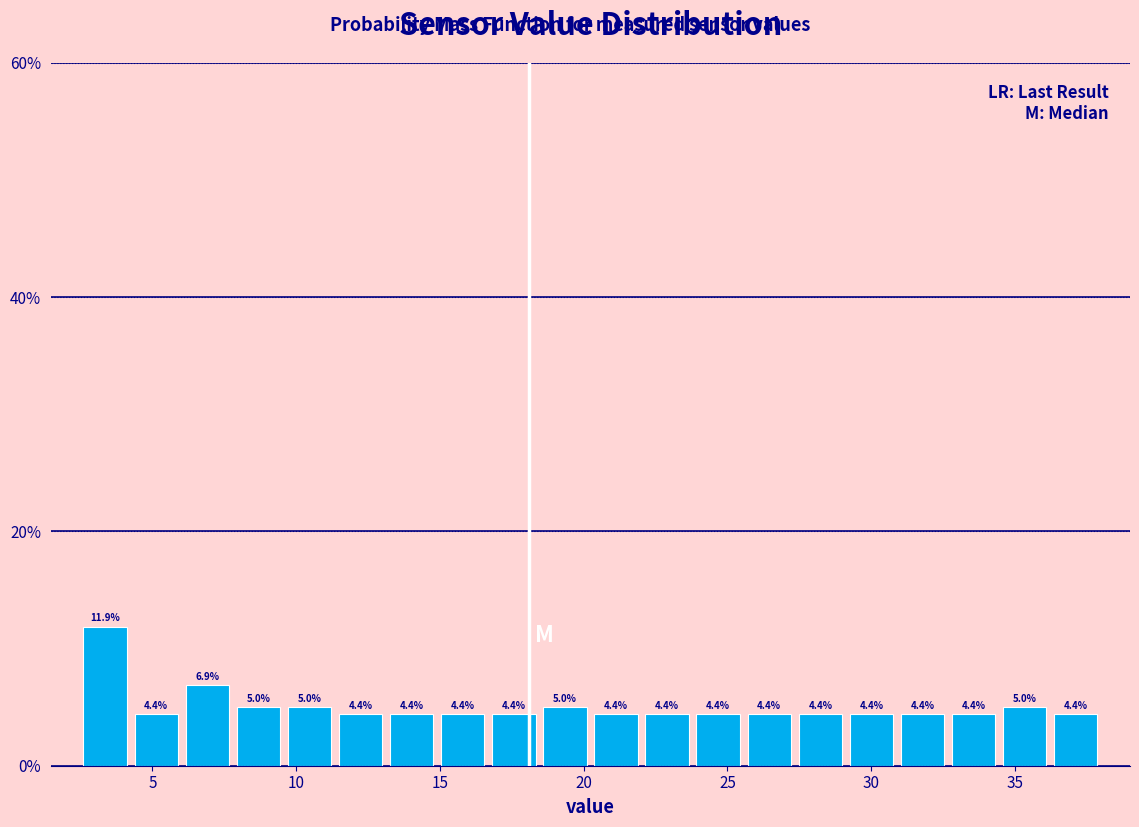

Around what value on the x-axis is the tallest bar? Give the approximate position of its centre, as read against the axis.

3.5